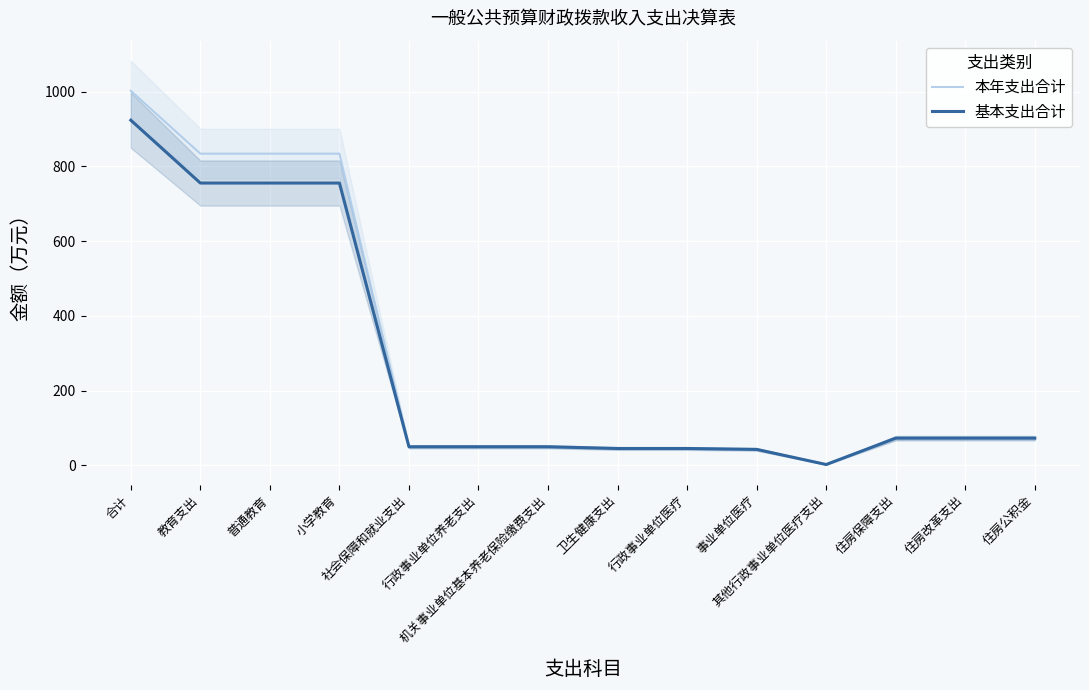

What is the smallest value displayed?

2.4